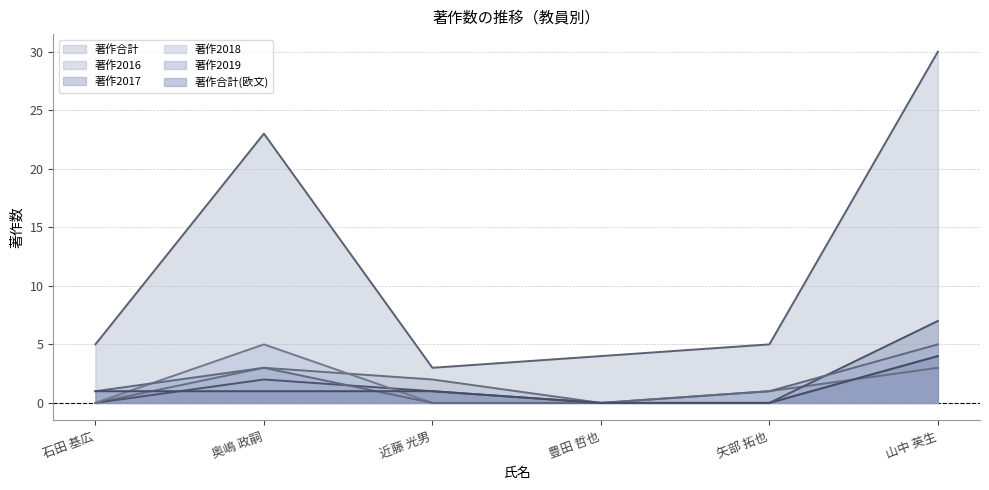

How many times do 著作2018 and 著作2017 cross each other?

1